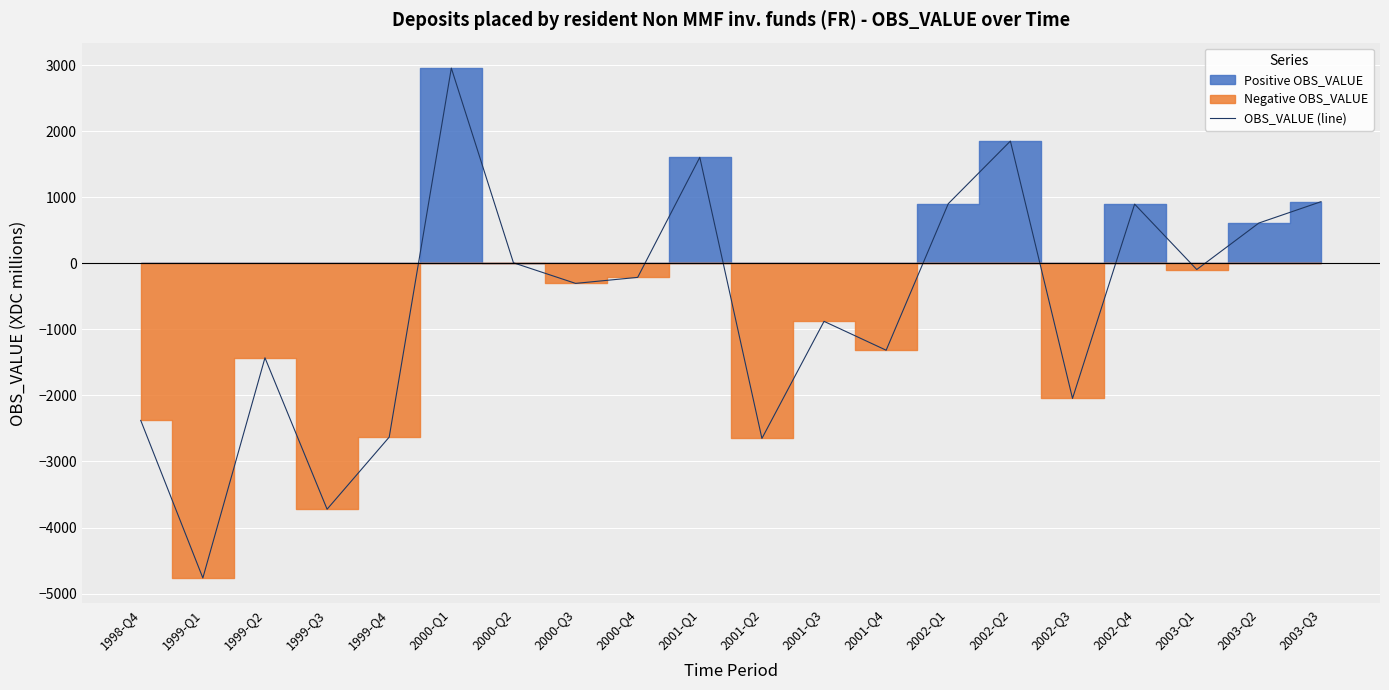

What is the label of the 3rd point from the left?

1999-Q2